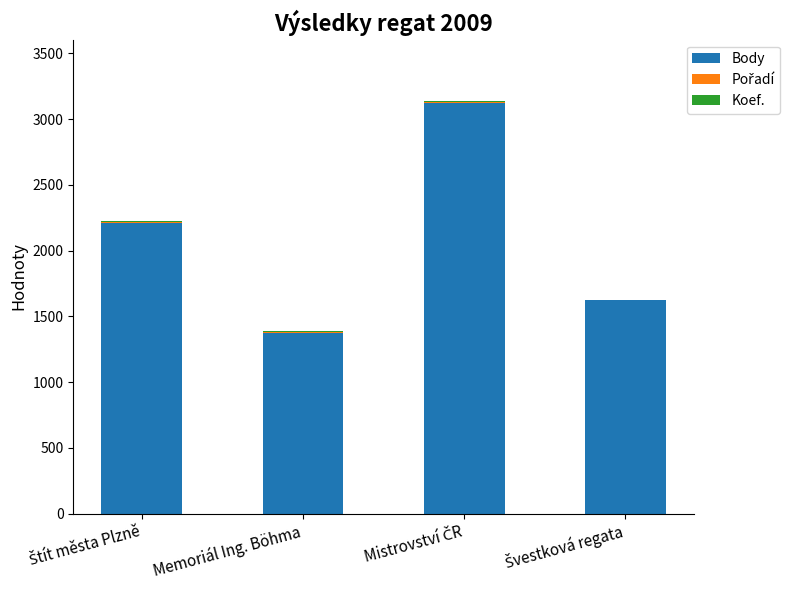

Is it true that Body equals 2242 at Memoriál Ing. Böhma?

False